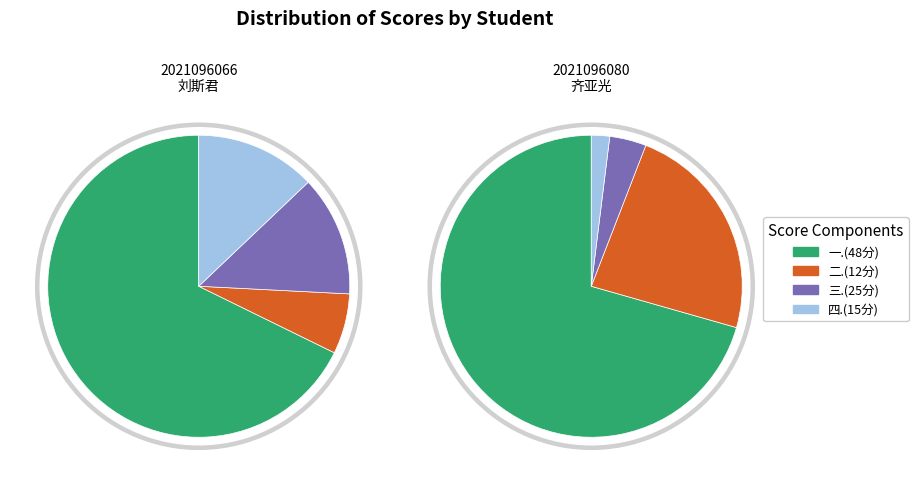

At 2021096080
齐亚光, list the series in order from largest to smallest.

一.(48分), 二.(12分), 三.(25分), 四.(15分)